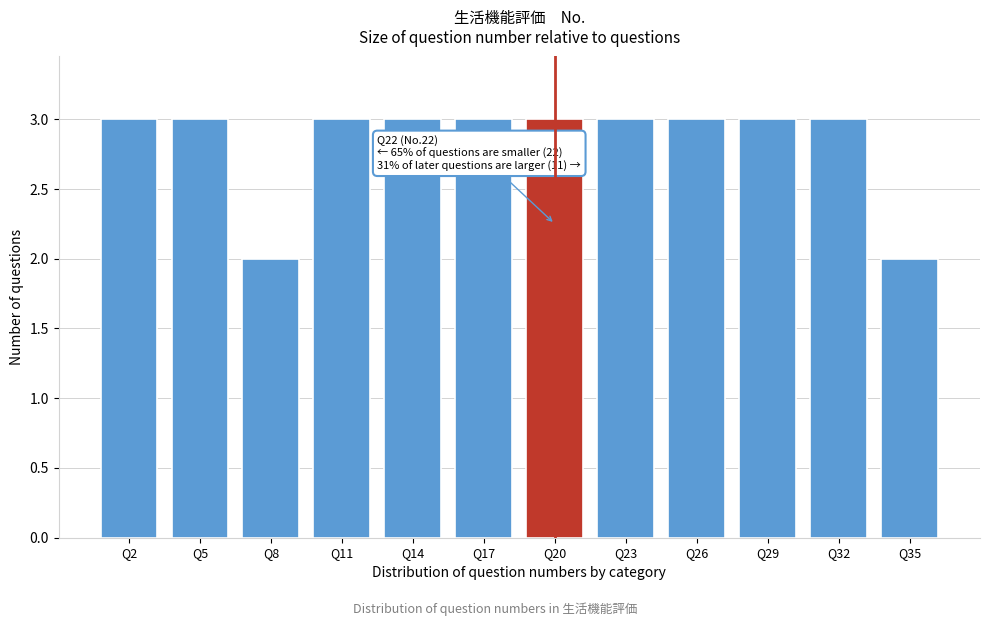

Reading left to right, list all the values displayed in this chart.

Q2=3	Q5=3	Q8=2	Q11=3	Q14=3	Q17=3	Q20=3	Q23=3	Q26=3	Q29=3	Q32=3	Q35=2